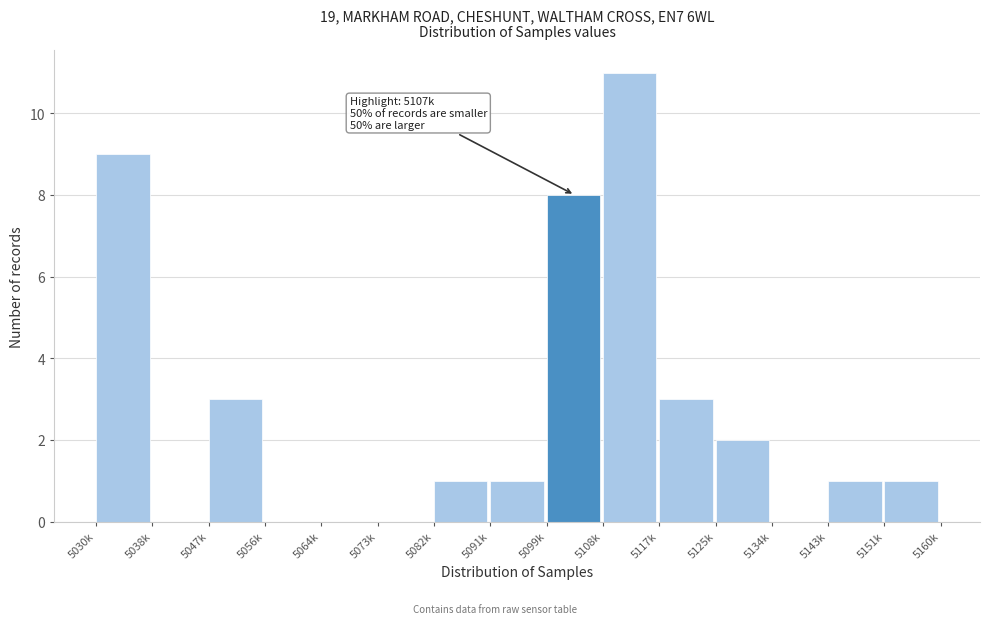

Reading left to right, list all the values displayed in this chart.

5030k=9	5038k=0	5047k=3	5056k=0	5064k=0	5073k=0	5082k=1	5091k=1	5099k=8	5108k=11	5117k=3	5125k=2	5134k=0	5143k=1	5151k=1